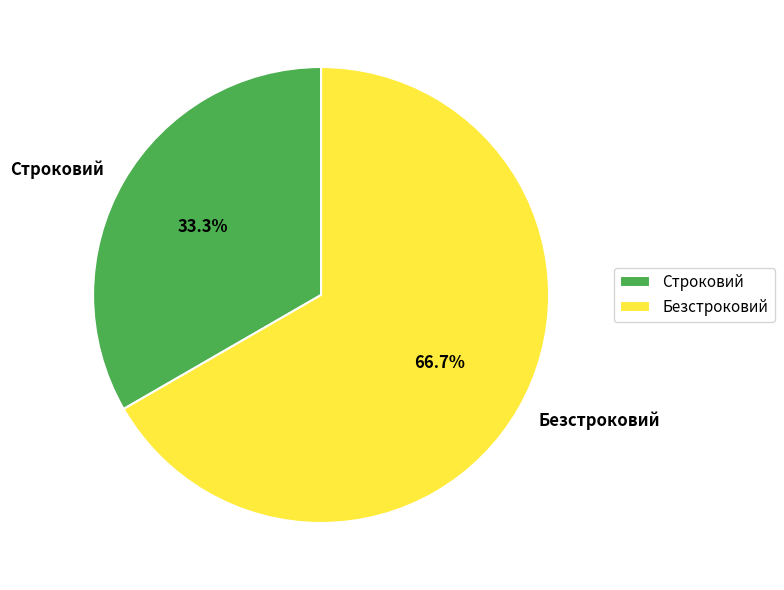

Does Строковий account for over 50% of the chart?

No